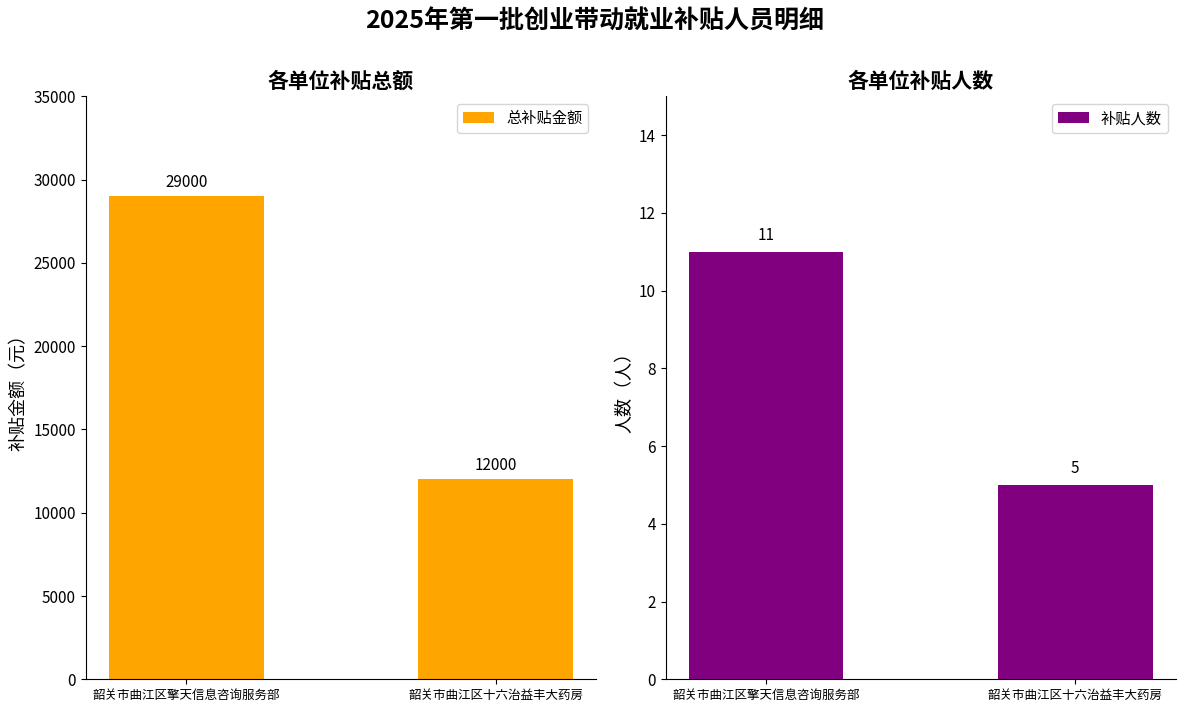

Reading right to left, extract all data points from this chart.

总补贴金额: 韶关市曲江区十六治益丰大药房=12000	韶关市曲江区擎天信息咨询服务部=29000
补贴人数: 韶关市曲江区十六治益丰大药房=5	韶关市曲江区擎天信息咨询服务部=11